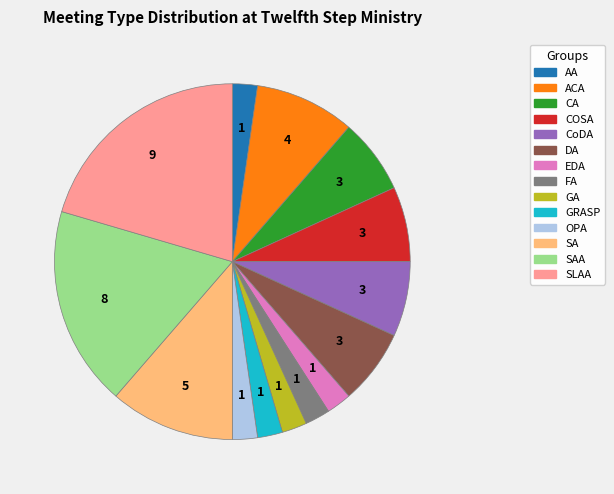

Does any single category account for the majority?

No